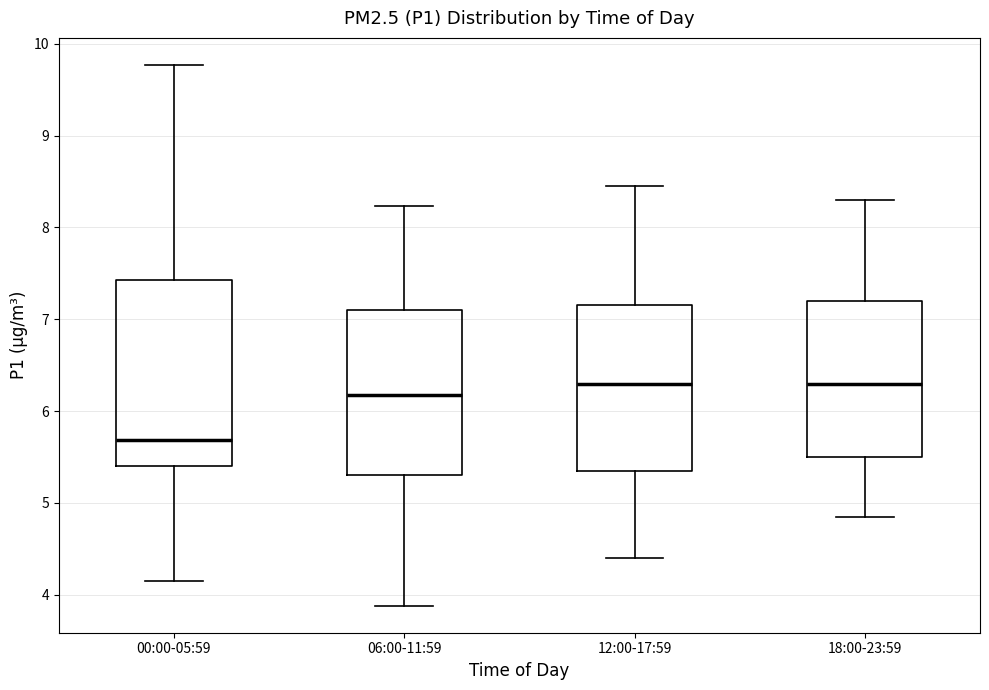

Comparing the boxes themselves (not the whiskers), which one is the tallest?

00:00-05:59